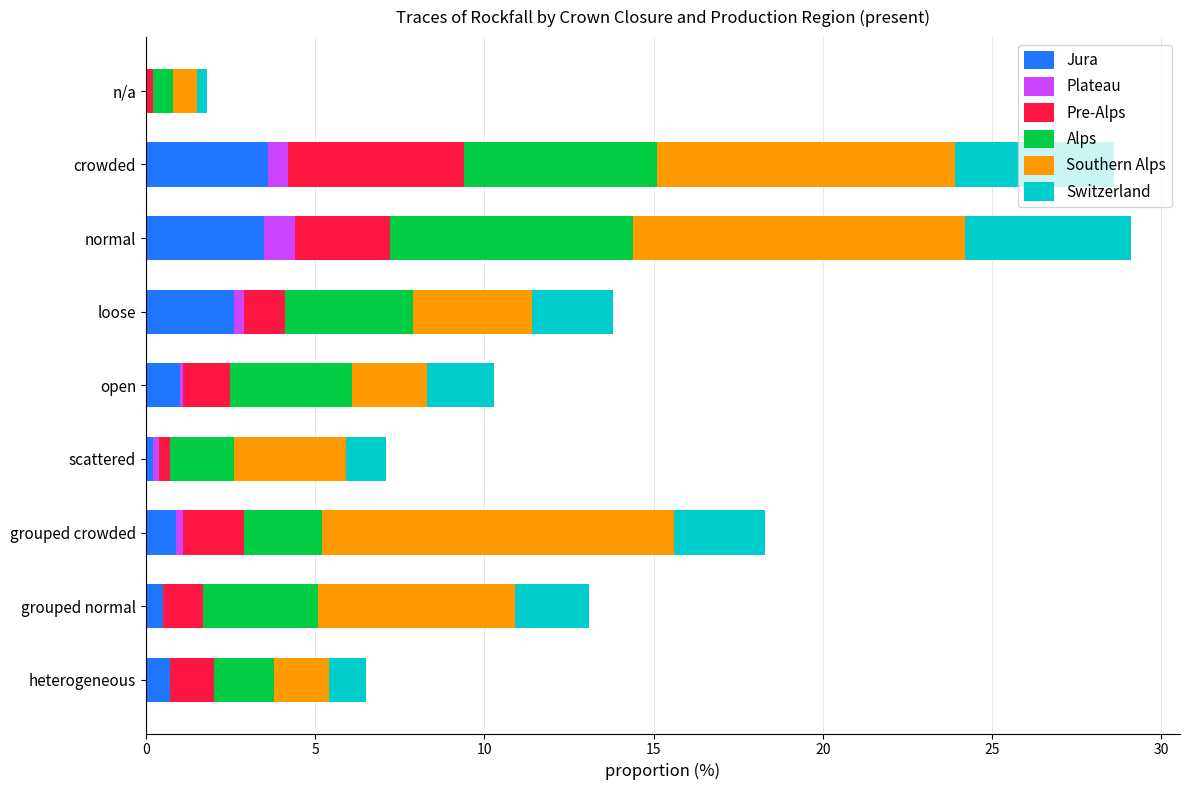

What are all the series names shown in the legend?

Jura, Plateau, Pre-Alps, Alps, Southern Alps, Switzerland